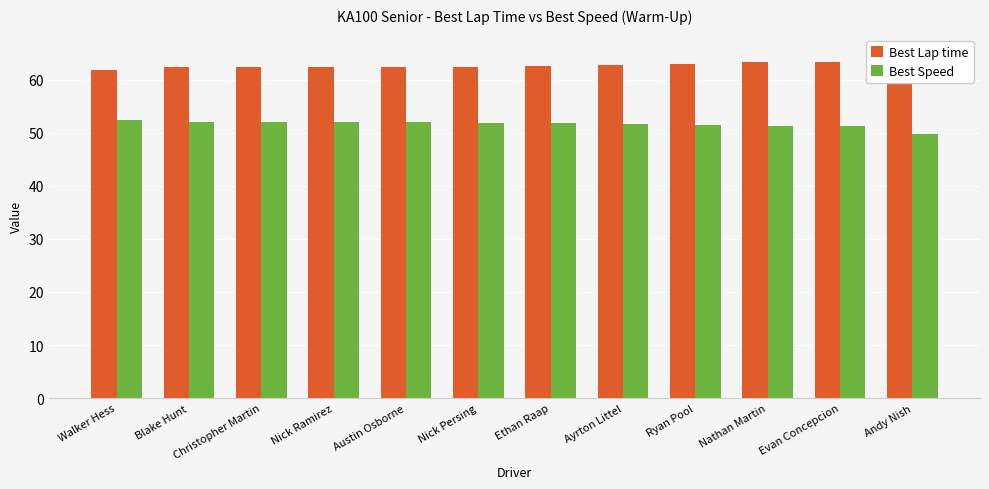

What value does the Best Speed series have at Walker Hess?

52.4